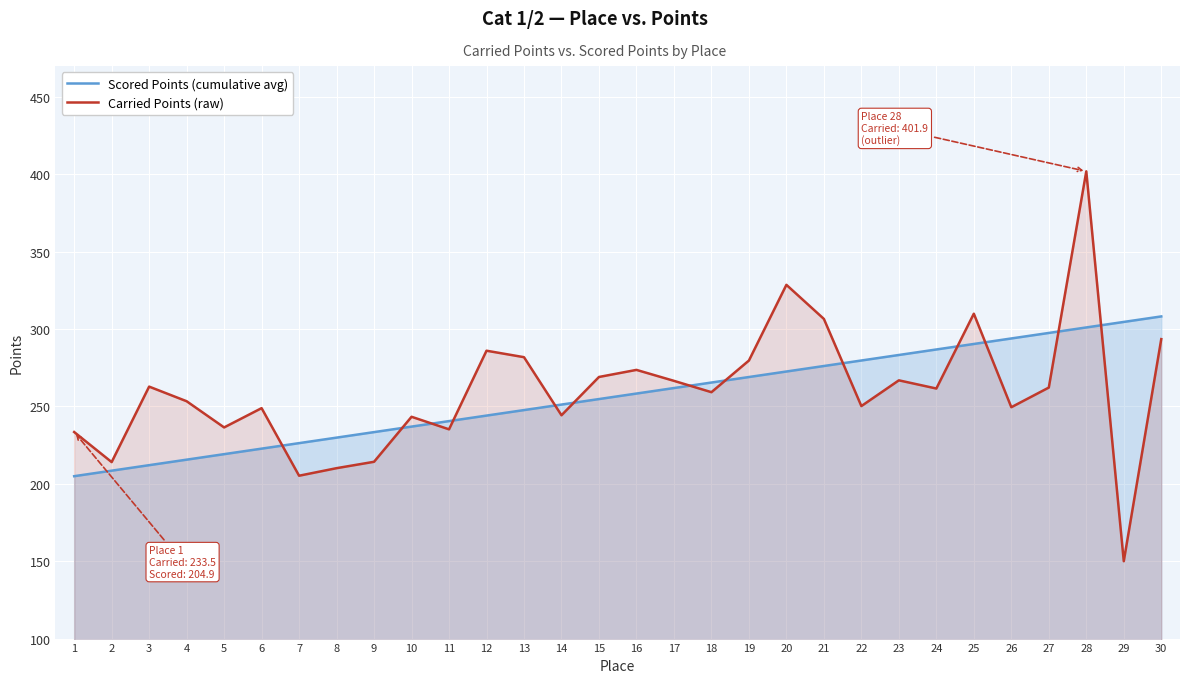

Reading right to left, transcribe all the data shown in this chart.

Scored Points (cumulative avg): 308.2	304.6	301.1	297.5	293.9	290.4	286.8	283.3	279.7	276.1	272.6	269.0	265.5	261.9	258.3	254.8	251.2	247.7	244.1	240.5	237.0	233.4	229.9	226.3	222.7	219.2	215.6	212.1	208.5	204.9
Carried Points (raw): 293.5	150.0	401.9	262.2	249.5	309.9	261.6	266.9	250.2	306.6	328.6	279.7	259.2	266.6	273.6	269.1	244.3	281.8	286.0	235.2	243.3	214.2	210.1	205.2	248.9	236.4	253.4	262.8	214.1	233.5